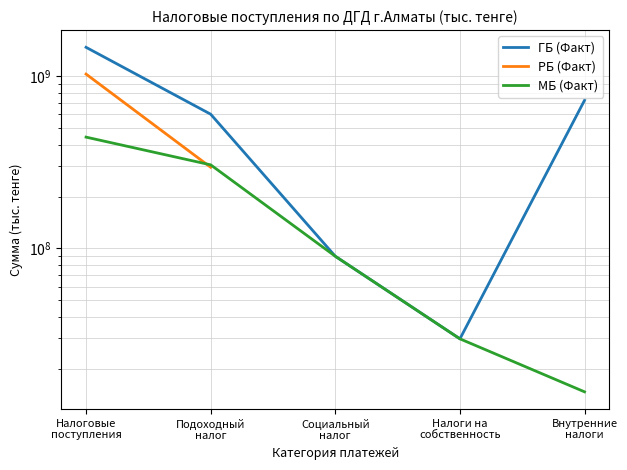

What is the label of the 1st point from the left?

Налоговые
поступления